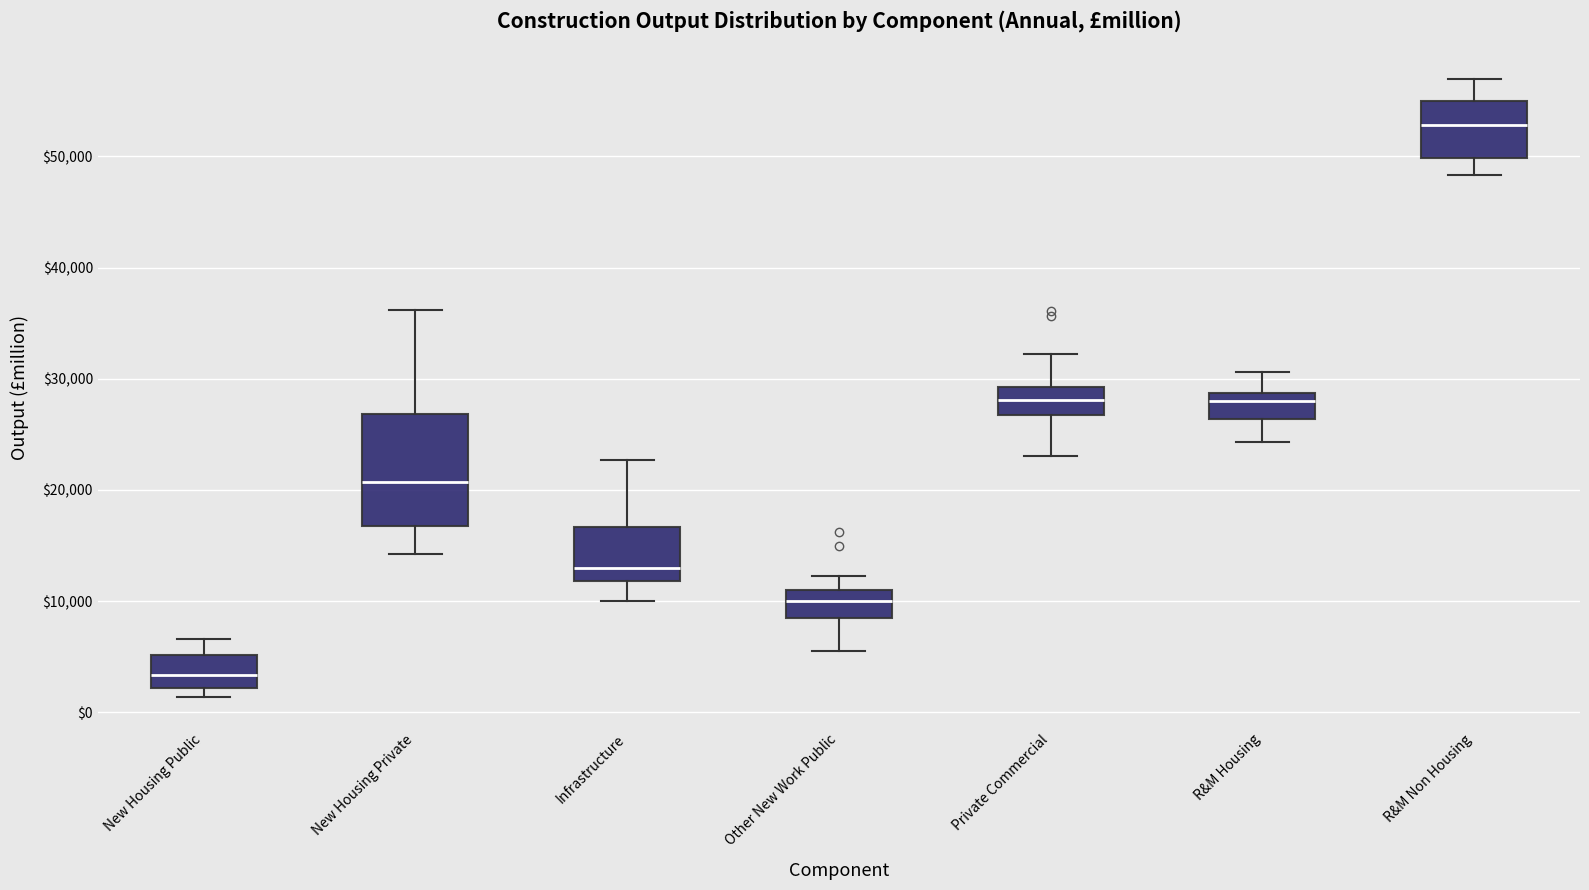

Which box's median line is the lowest?

New Housing Public